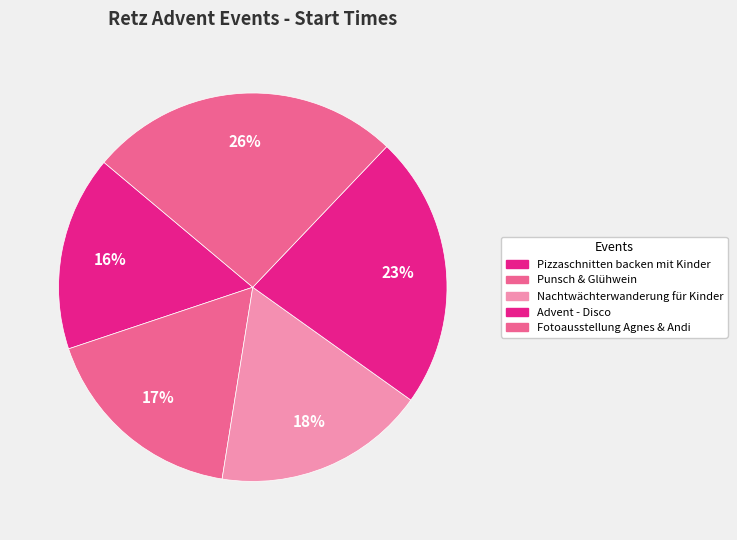

What percentage do Advent - Disco and Nachtwächterwanderung für Kinder together represent?

40.4%